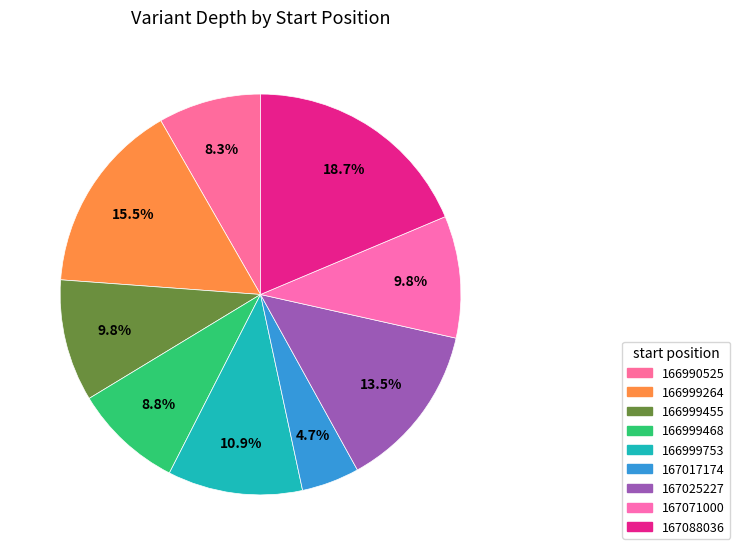

How many segments does this pie chart have?

9